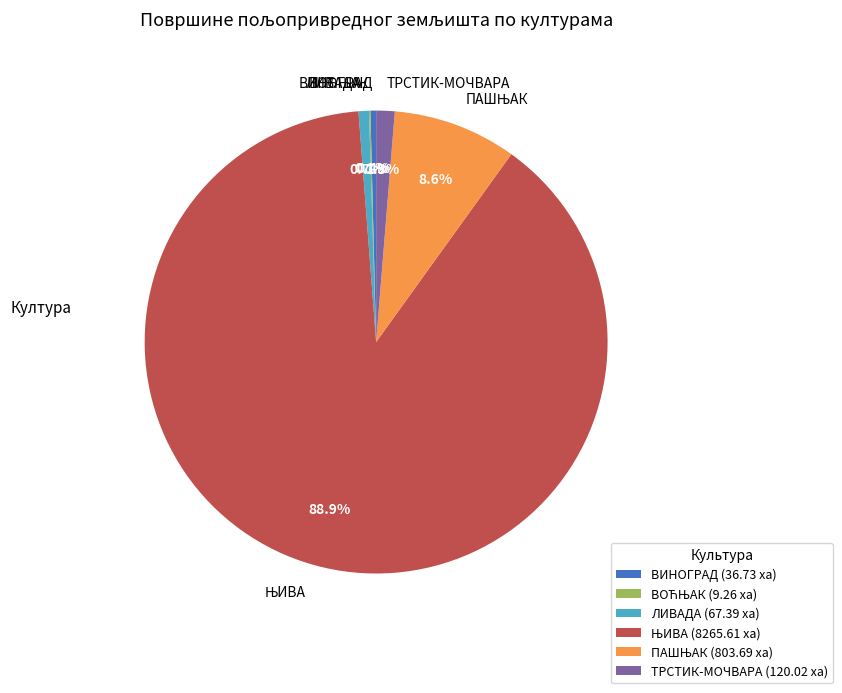

Is there any slice that represents more than half of the pie?

Yes